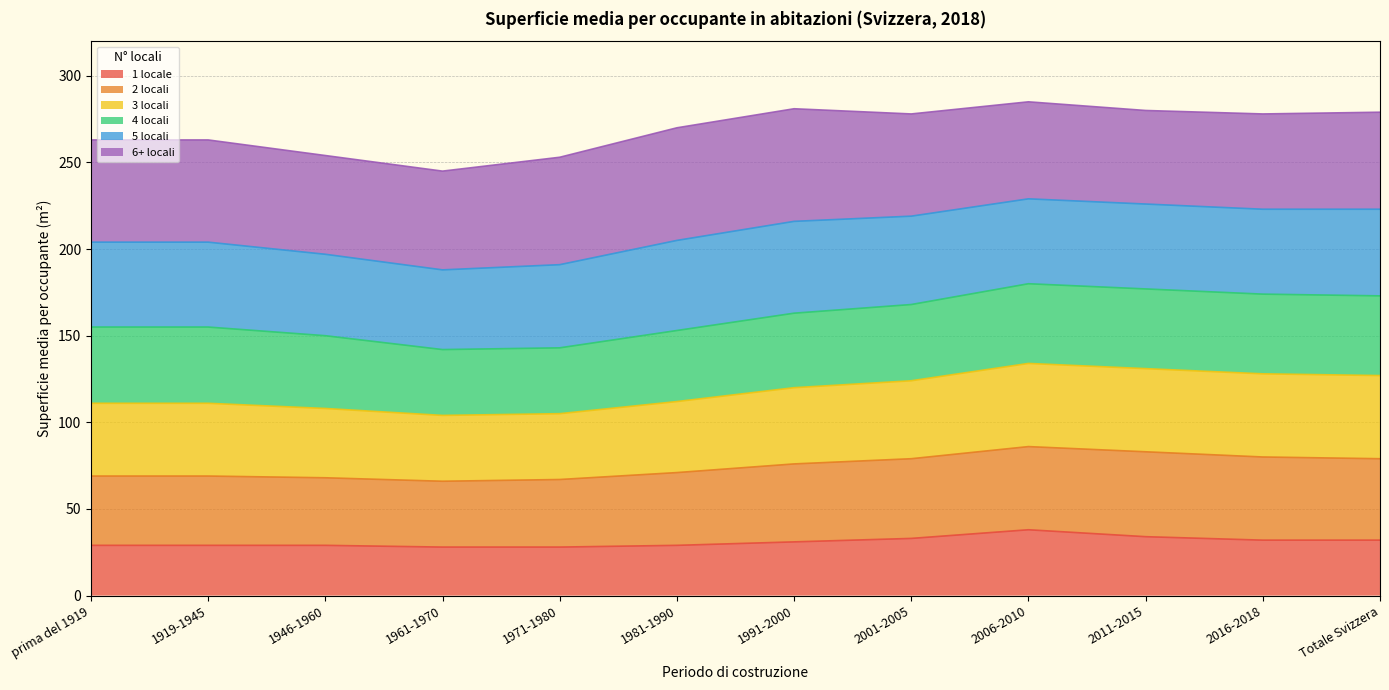

What is the total value across all series at prima del 1919?

295